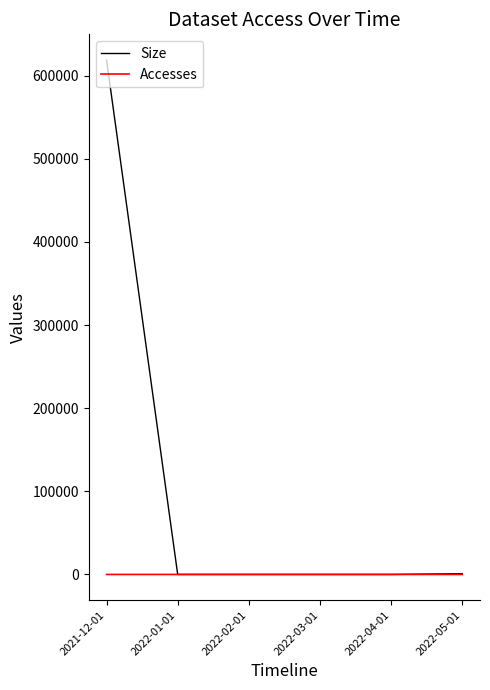

The value of Size at 2021-12-01 is 143906. True or false?

False